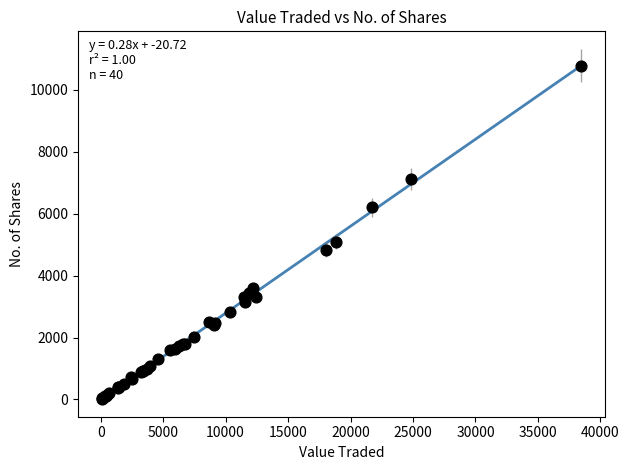

What Y value in the scatter plot is closest to 5406?

5100